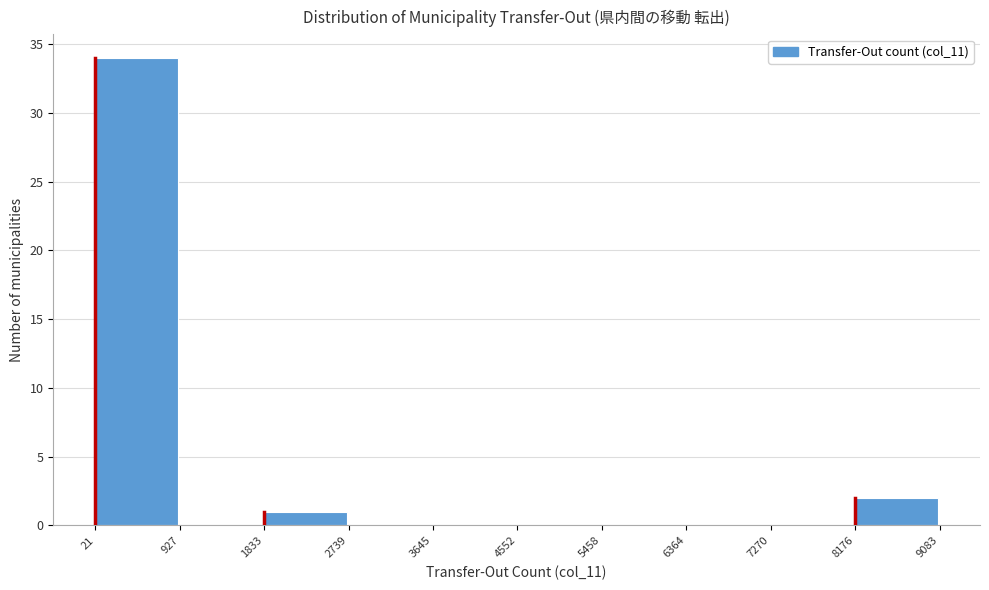

Reading left to right, transcribe this chart: for each bar, give the range it covers on the x-axis and its height. The values are not printed on the chart, so give them approximately, as read against the axis.

21 to 927: 34
927 to 1833: 0
1833 to 2739: 1
2739 to 3645: 0
3645 to 4552: 0
4552 to 5458: 0
5458 to 6364: 0
6364 to 7270: 0
7270 to 8176: 0
8176 to 9083: 2